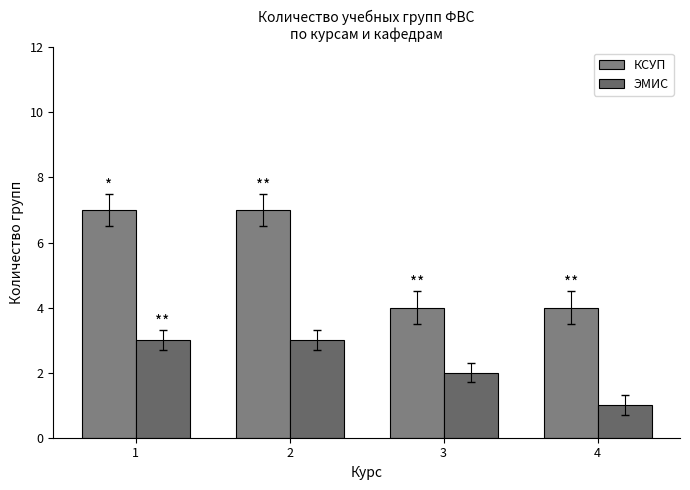

What is the value of the КСУП bar at the 3rd from the left?

4